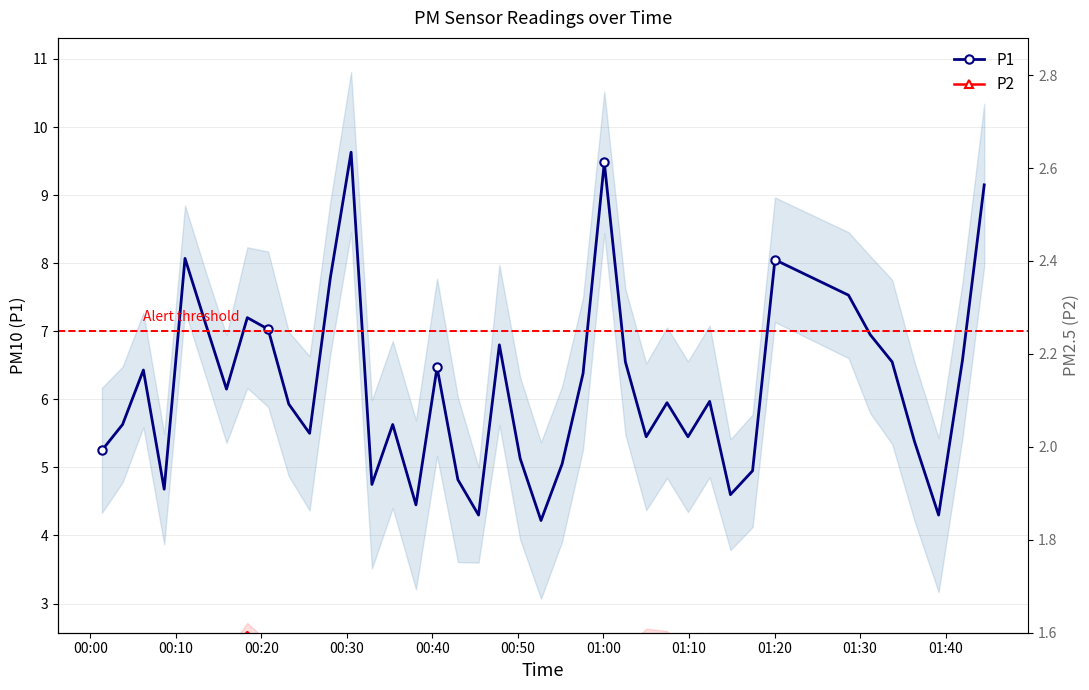

What is the highest value of the P1 series?

9.6